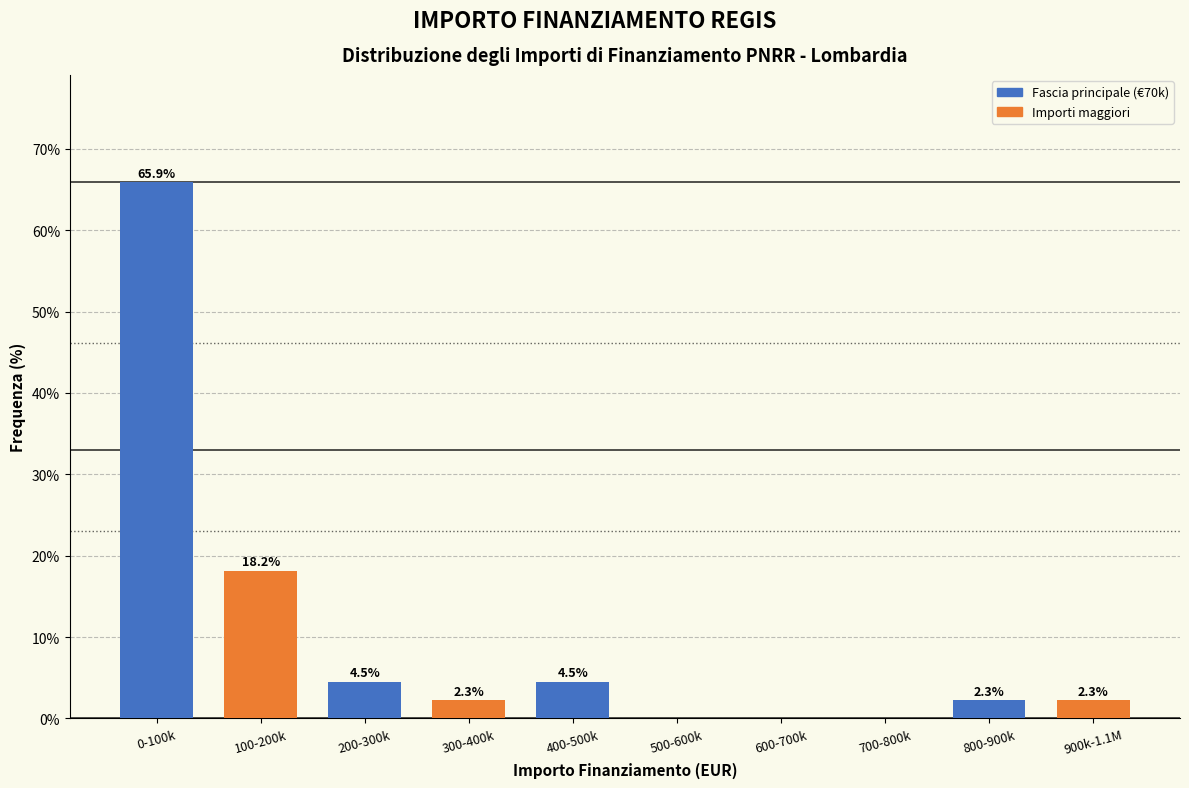

Reading right to left, what are all the values shown in this chart?

900k-1.1M=2.3	800-900k=2.3	700-800k=0.0	600-700k=0.0	500-600k=0.0	400-500k=4.5	300-400k=2.3	200-300k=4.5	100-200k=18.2	0-100k=65.9